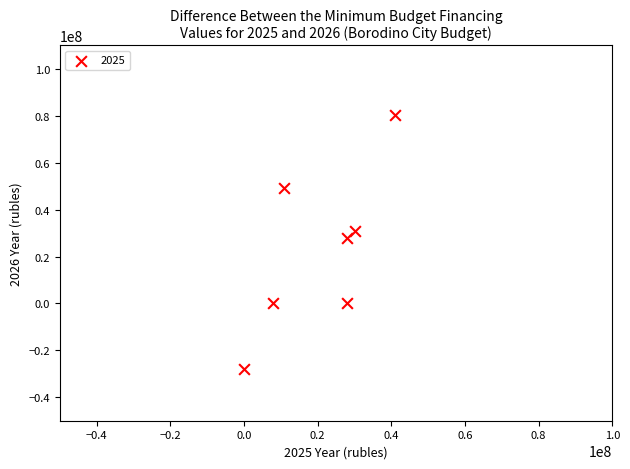

What Y value in the scatter plot is closest to 26100000?

28000000.0